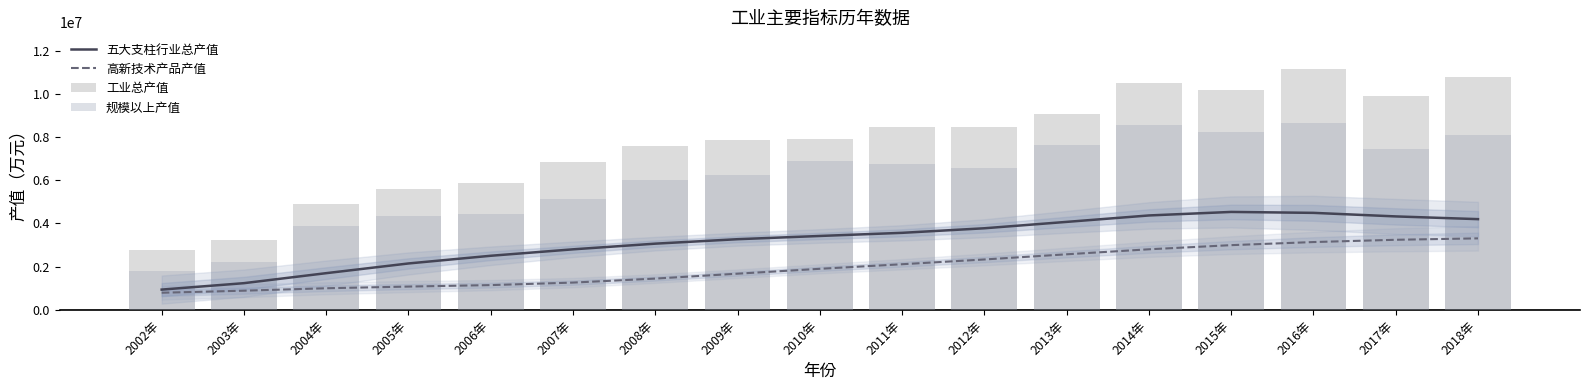

What is the smallest value displayed?

794391.6